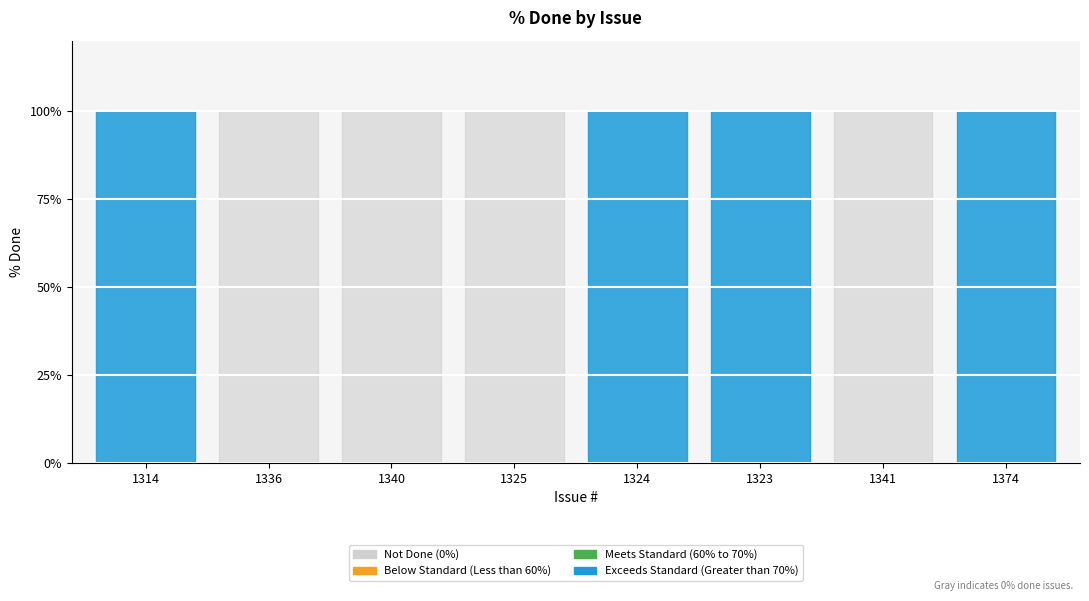

How many values are above zero?

4